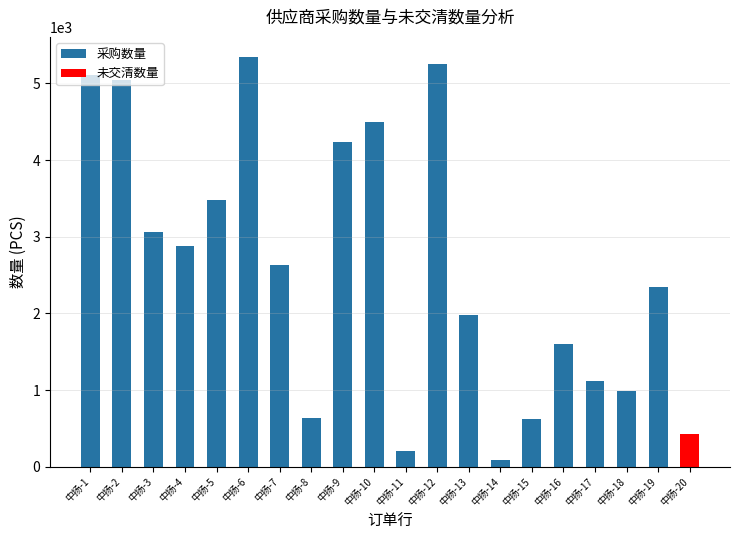

The value of 采购数量 at 中扬-4 is 1289. True or false?

False